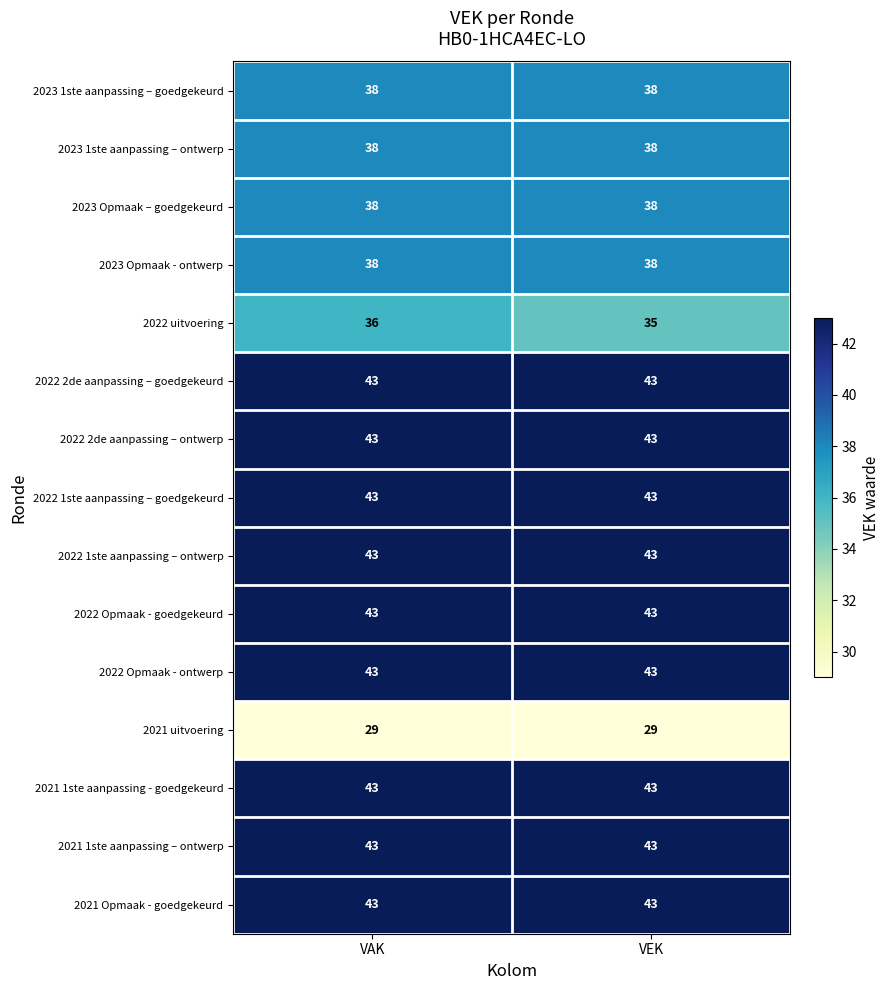

What is the greatest value displayed?

43